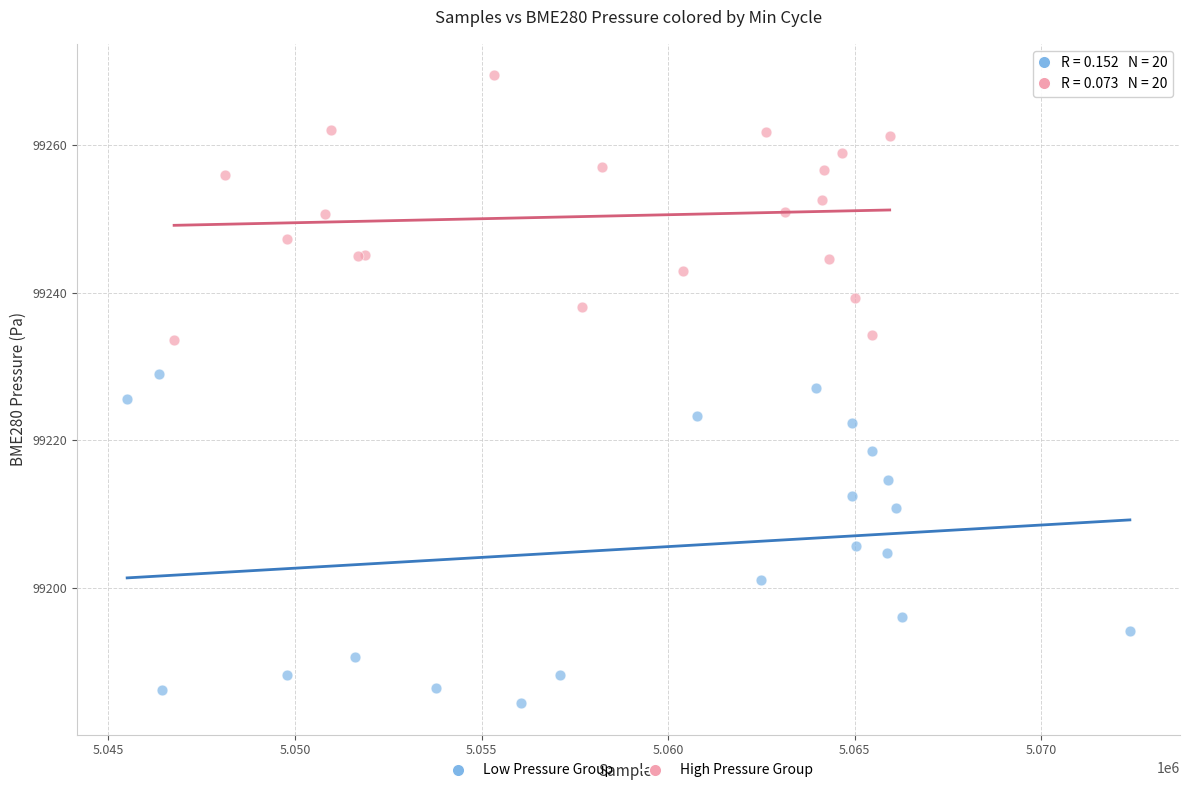

Which series reaches the minimum Y coordinate?

Low Pressure Group